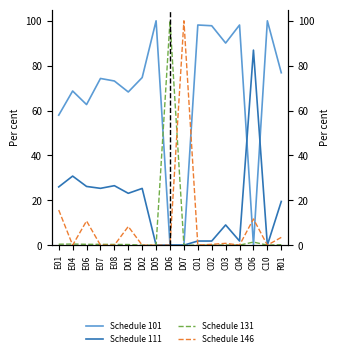

The value of Schedule 146 at C02 is 0.0. True or false?

True